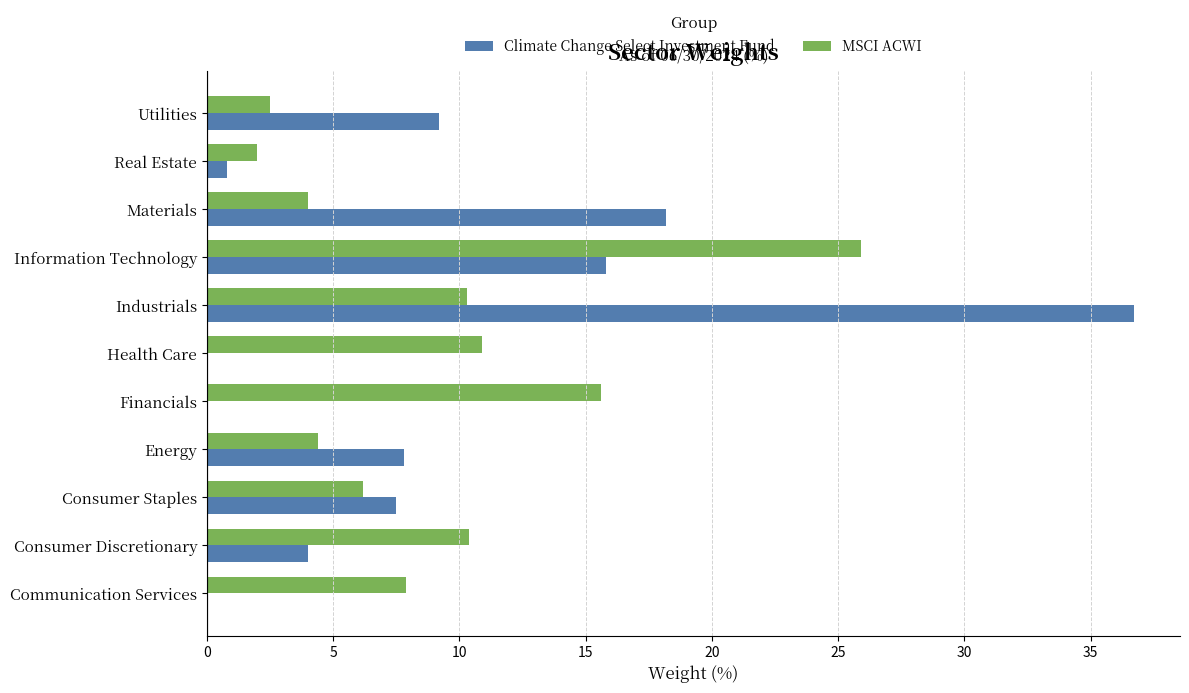

How many values in the Climate Change Select Investment Fund series exceed 7?

6